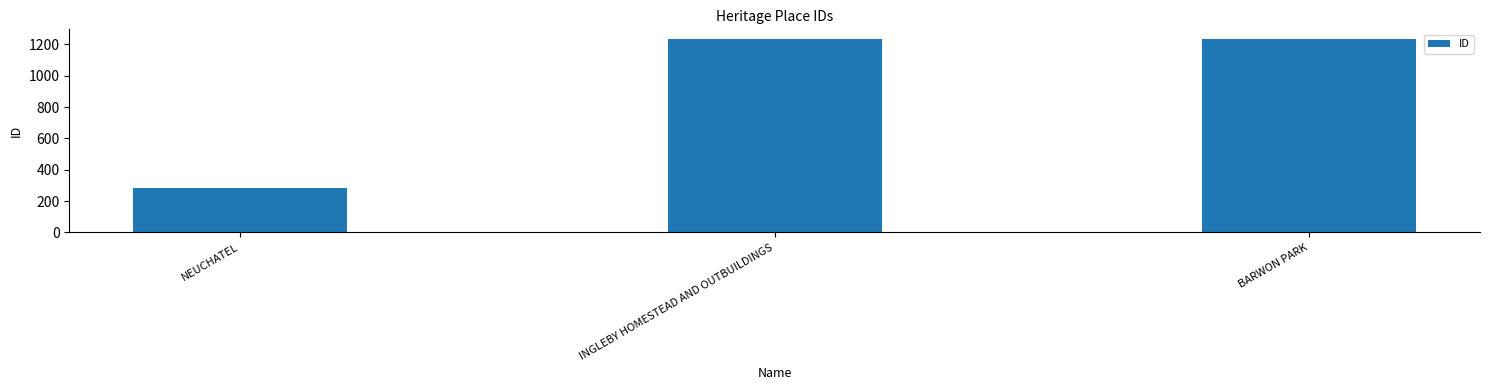

The value at INGLEBY HOMESTEAD AND OUTBUILDINGS is 552. True or false?

False